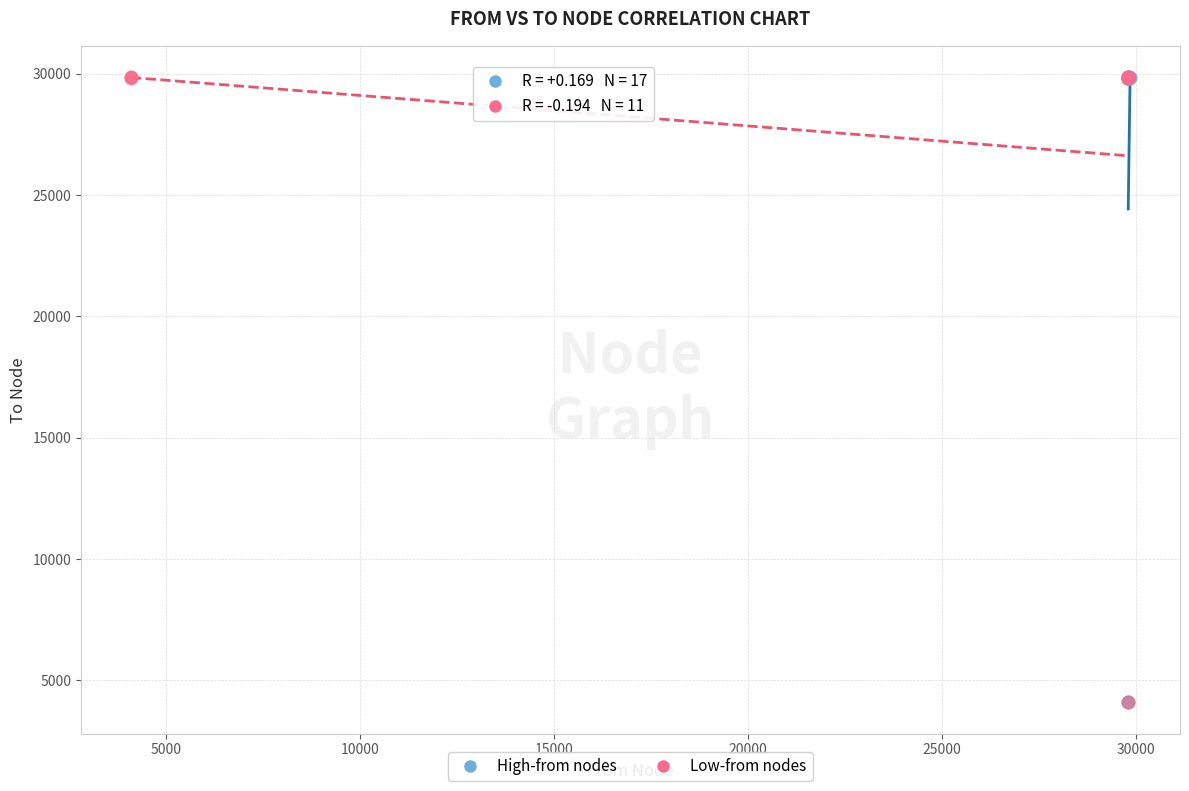

Which series has the widest spread of Y values?

High-from nodes